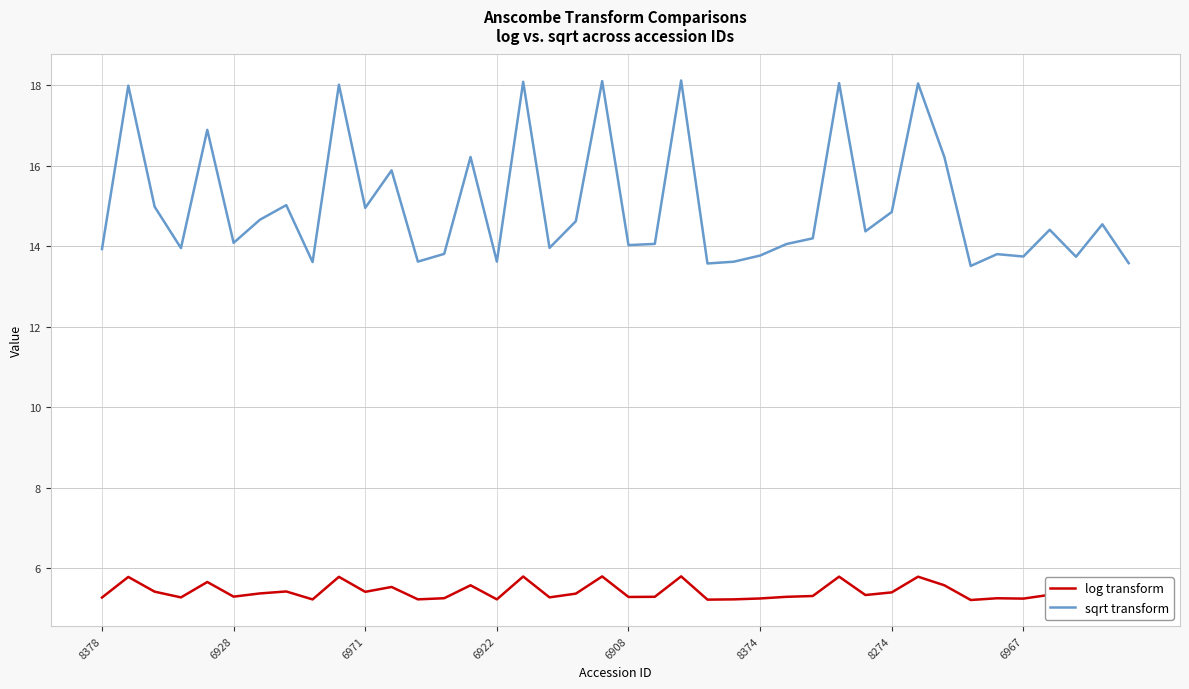

True or false: sqrt transform and log transform cross at least once.

False